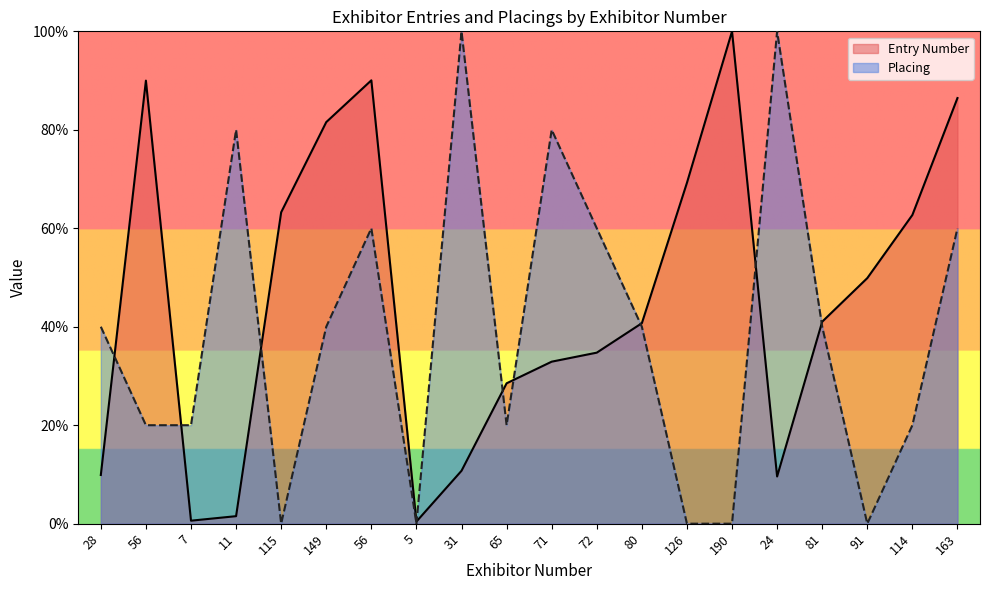

What are all the series names shown in the legend?

Entry Number, Placing